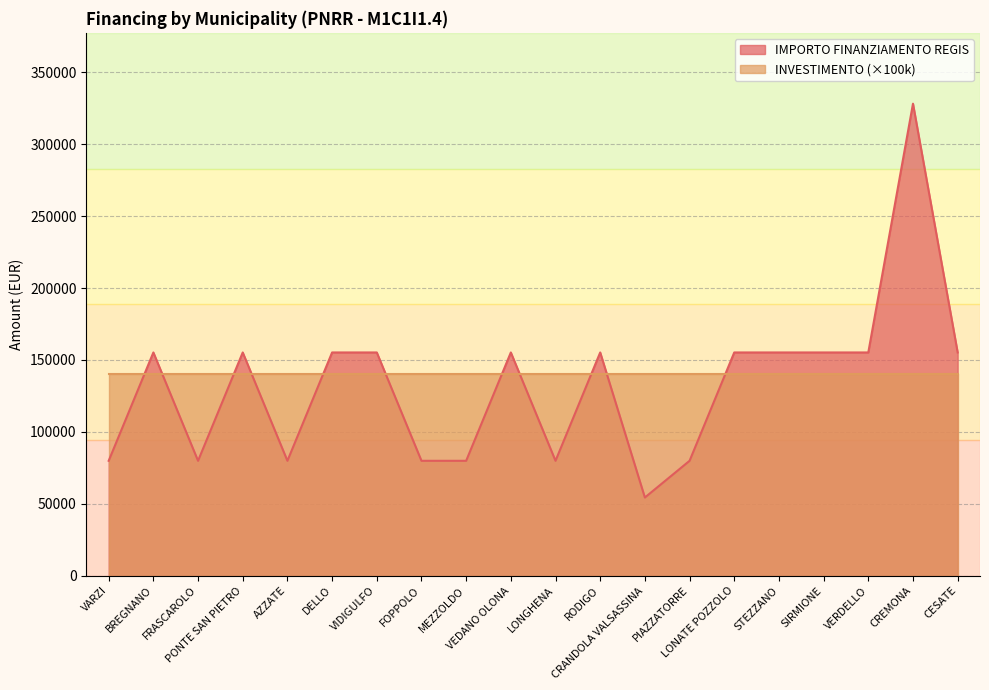

What is the value of the 7th point from the left?

155234